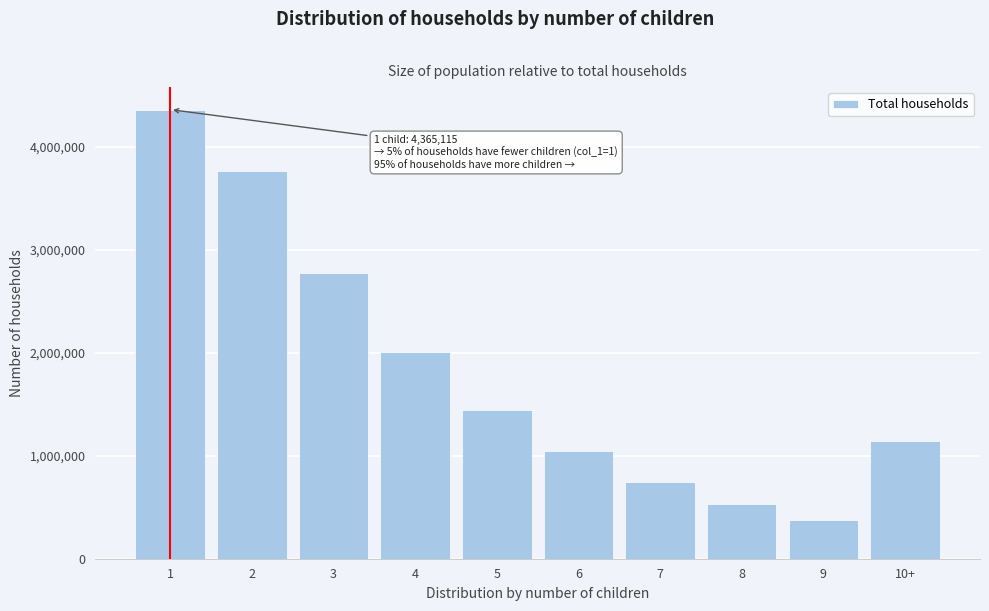

Reading left to right, list all the values displayed in this chart.

4365115	3767139	2778251	2012985	1444767	1046953	743899	530278	377477	1139645